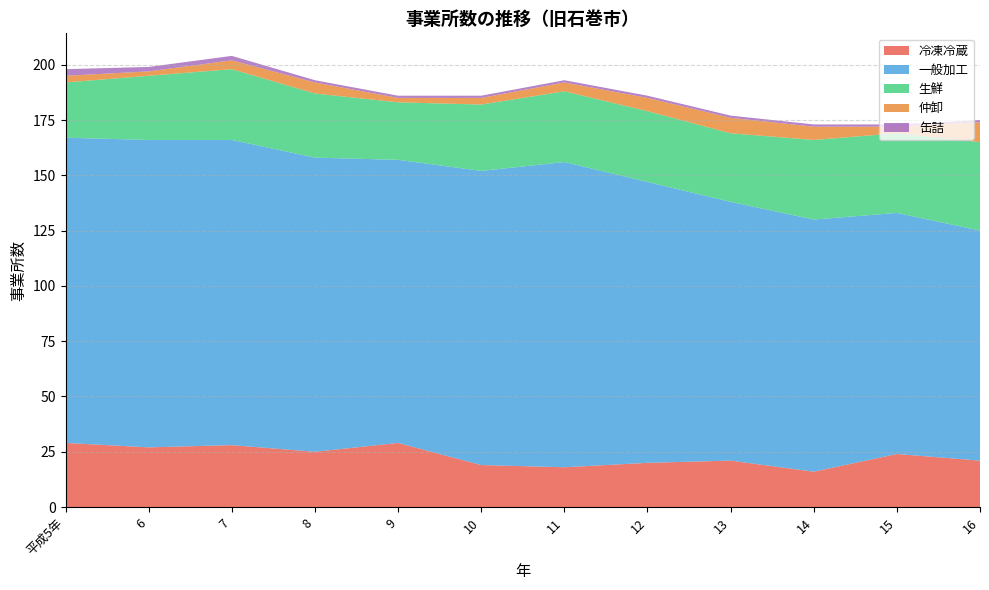

Reading left to right, list all the values displayed in this chart.

冷凍冷蔵: 平成5年=29	6=27	7=28	8=25	9=29	10=19	11=18	12=20	13=21	14=16	15=24	16=21
一般加工: 平成5年=138	6=139	7=138	8=133	9=128	10=133	11=138	12=127	13=117	14=114	15=109	16=104
生鮮: 平成5年=25	6=29	7=32	8=29	9=26	10=30	11=32	12=32	13=31	14=36	15=36	16=40
仲卸: 平成5年=3	6=2	7=4	8=5	9=2	10=3	11=4	12=6	13=7	14=6	15=3	16=9
缶詰: 平成5年=3	6=2	7=2	8=1	9=1	10=1	11=1	12=1	13=1	14=1	15=1	16=1